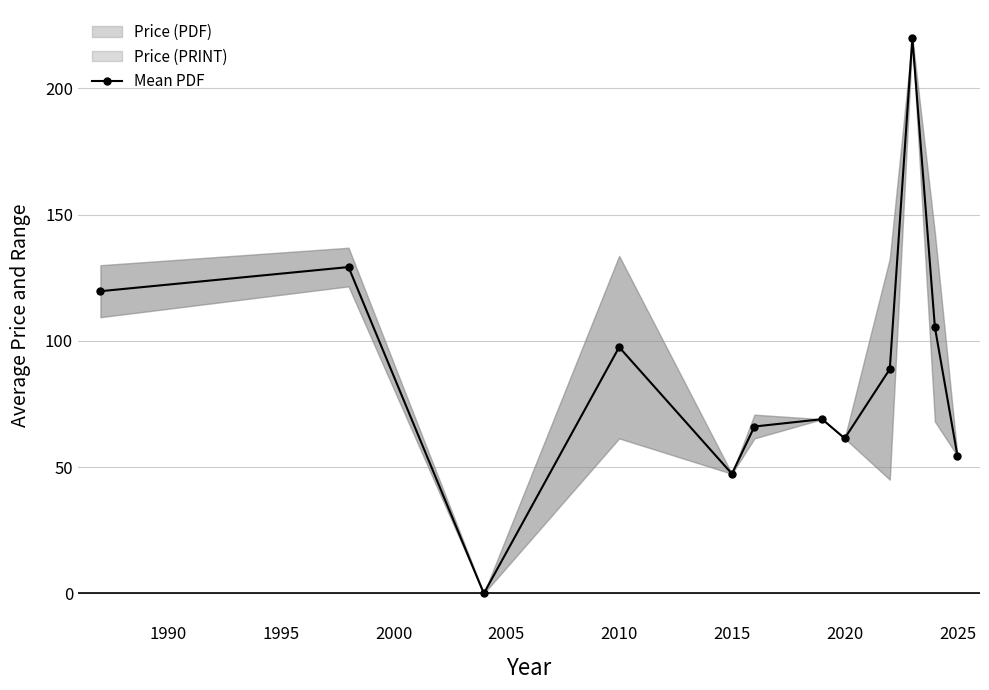

What is the difference between the maximum and second lowest values?

172.6